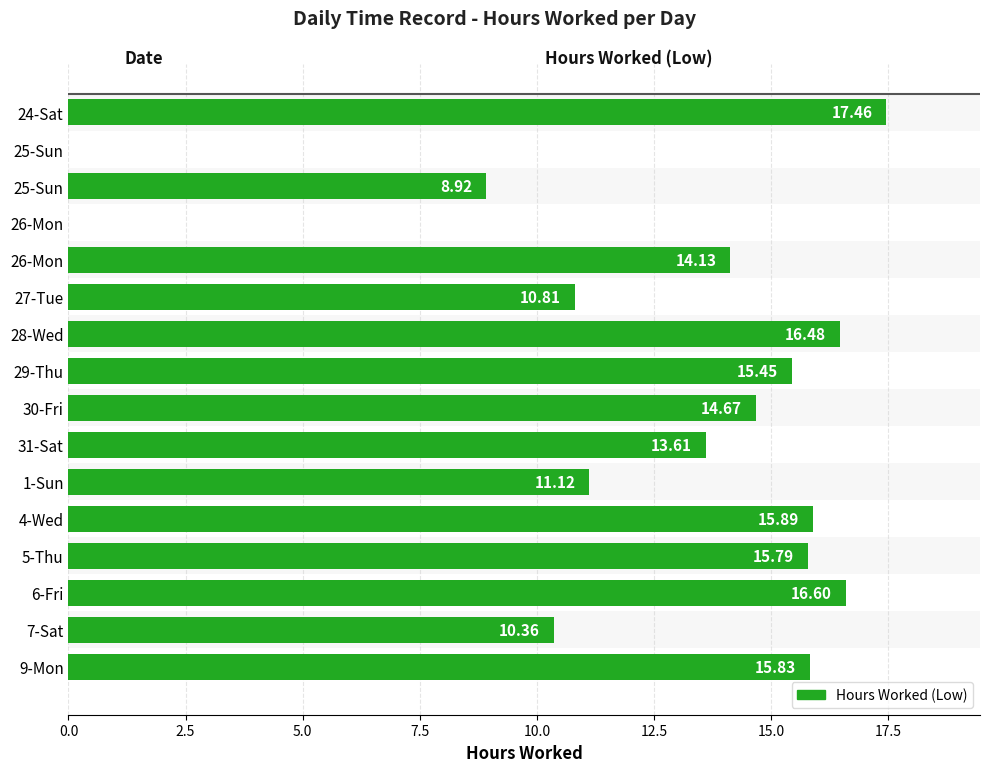

Are the bars horizontal?

Yes